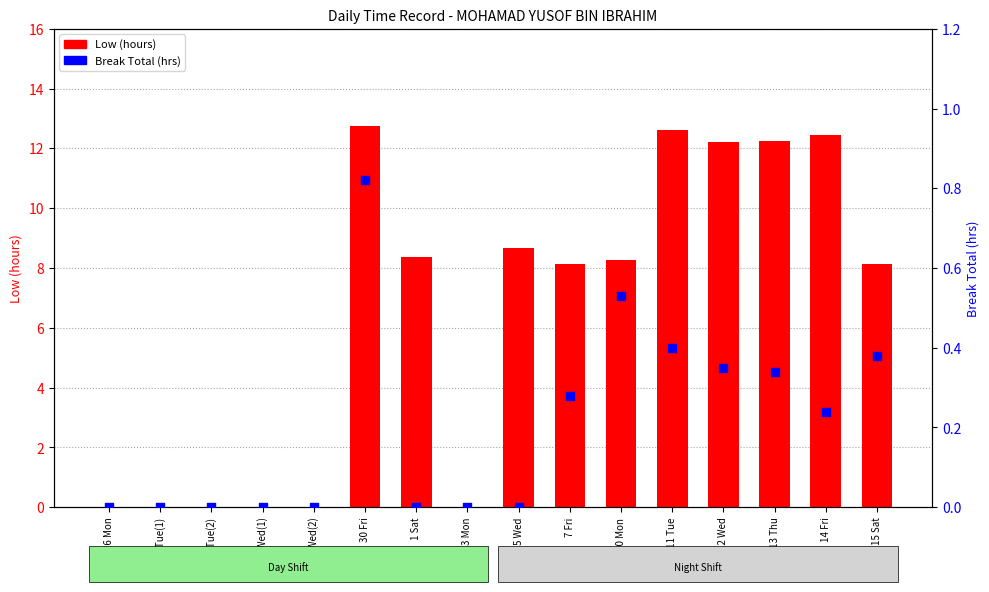

Is the value of Low (hours) at 3 Mon greater than the value of Break Total (hrs) at 12 Wed?

No